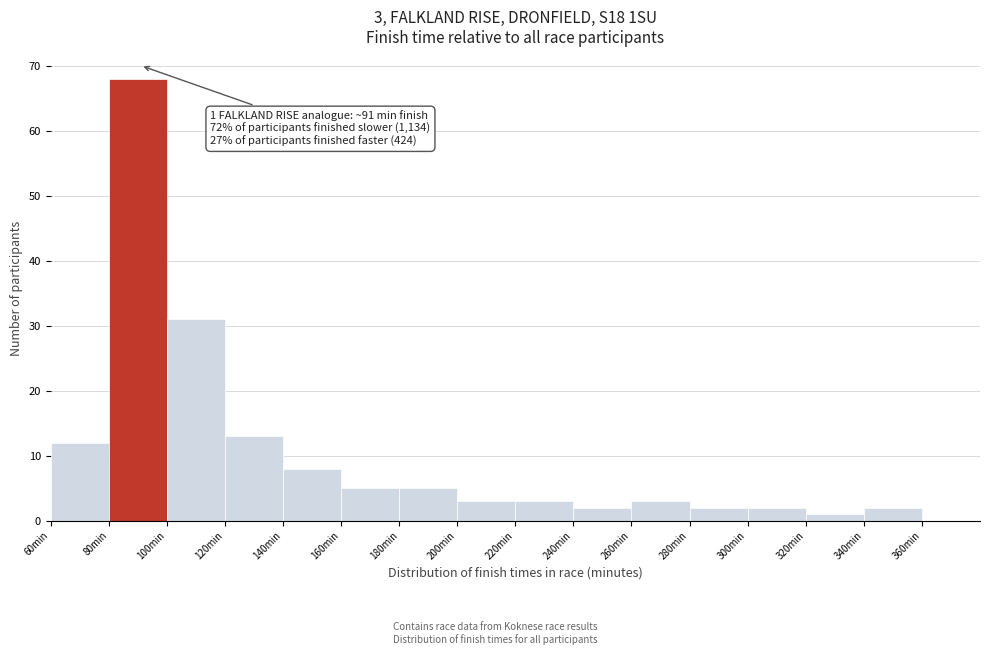

Over which range of the x-axis is the bar tallest?

80 to 100